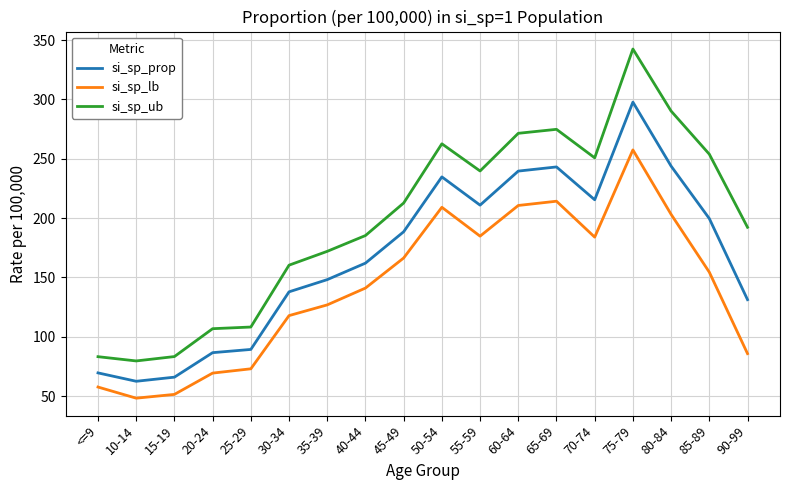

Which series has the largest total across all categories?

si_sp_ub